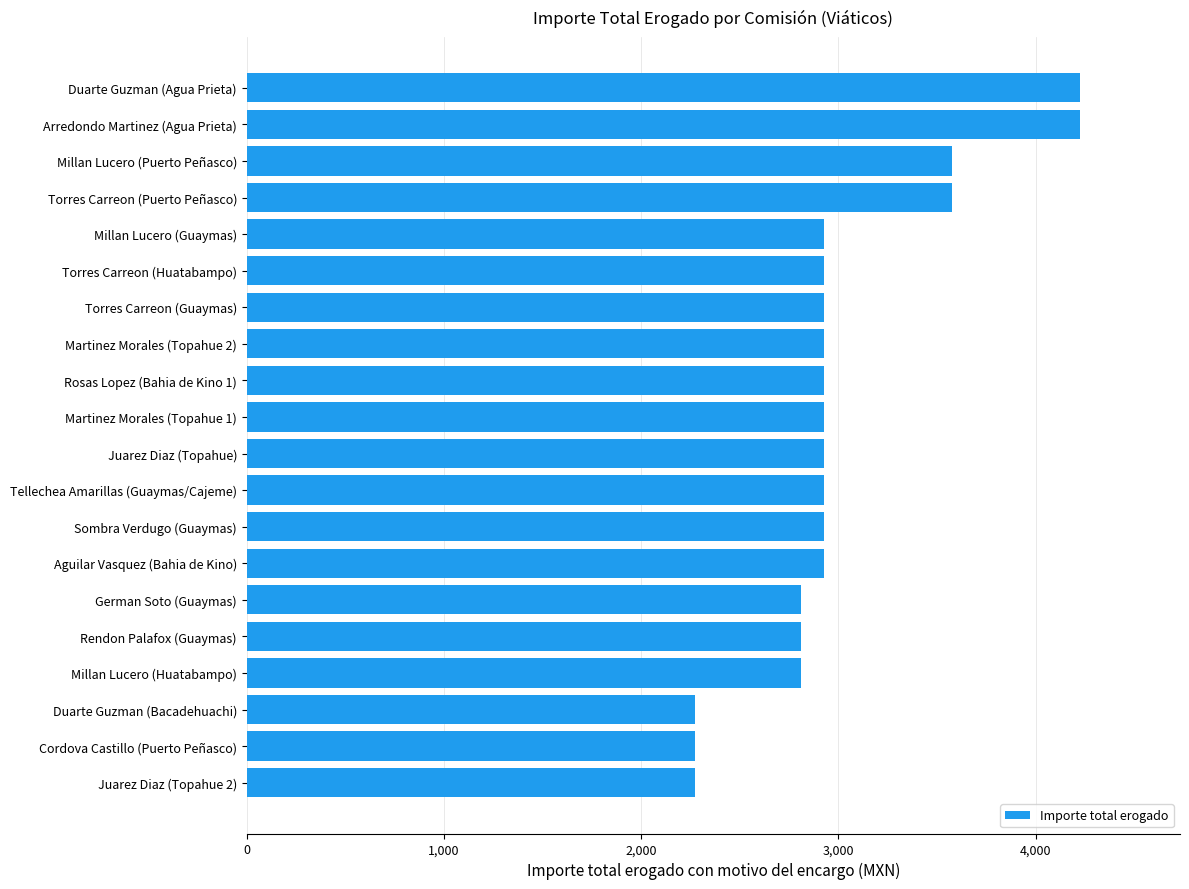

What is the average value?

3005.6